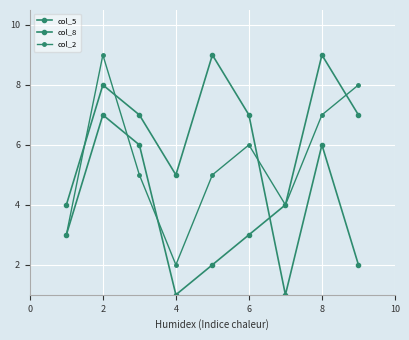

How many times do col_2 and col_5 cross each other?

3